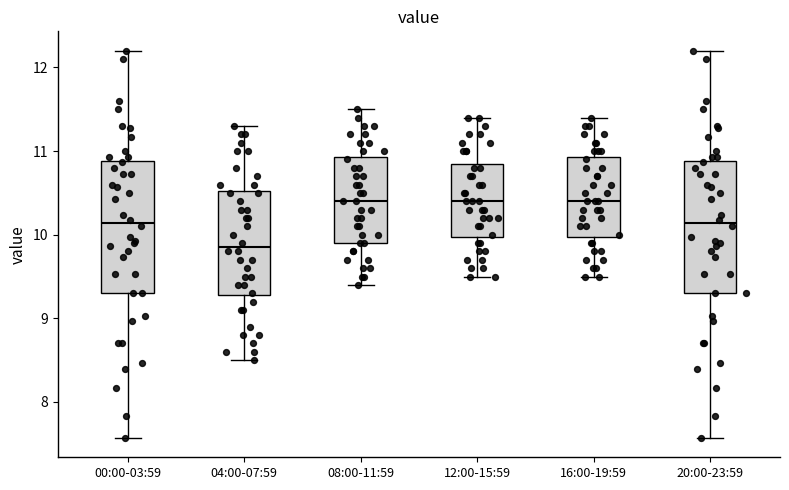

Which box has the lowest median line?

04:00-07:59